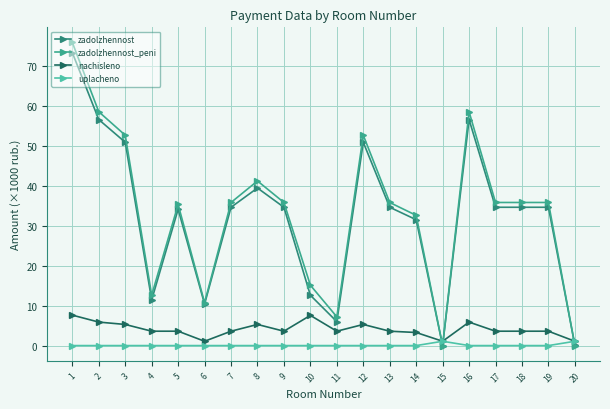

After their last crossing, which series has the higher values: uplacheno or zadolzhennost?

uplacheno